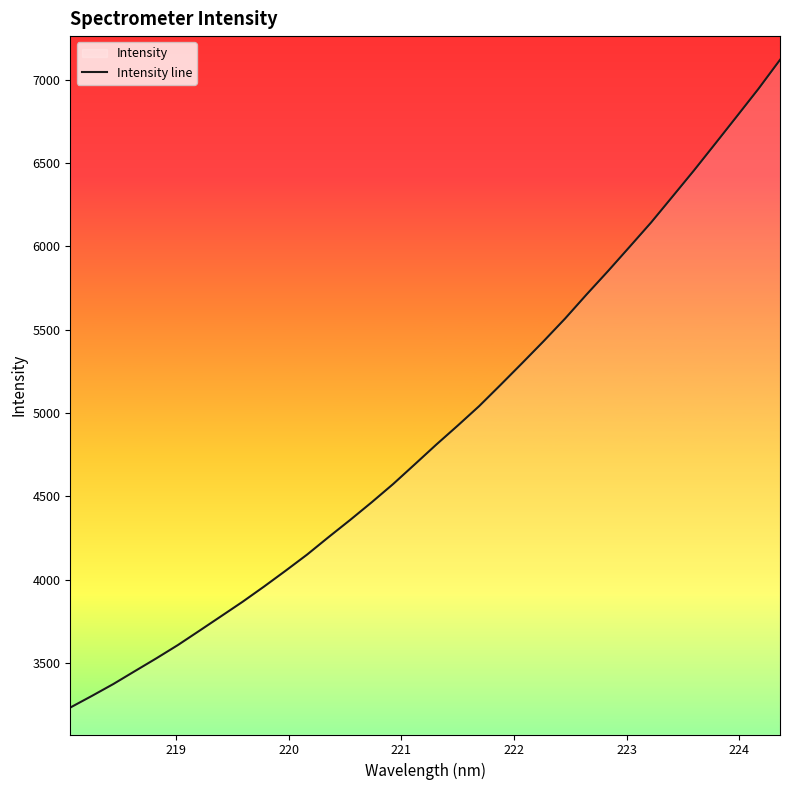

What is the smallest value displayed?

3232.9